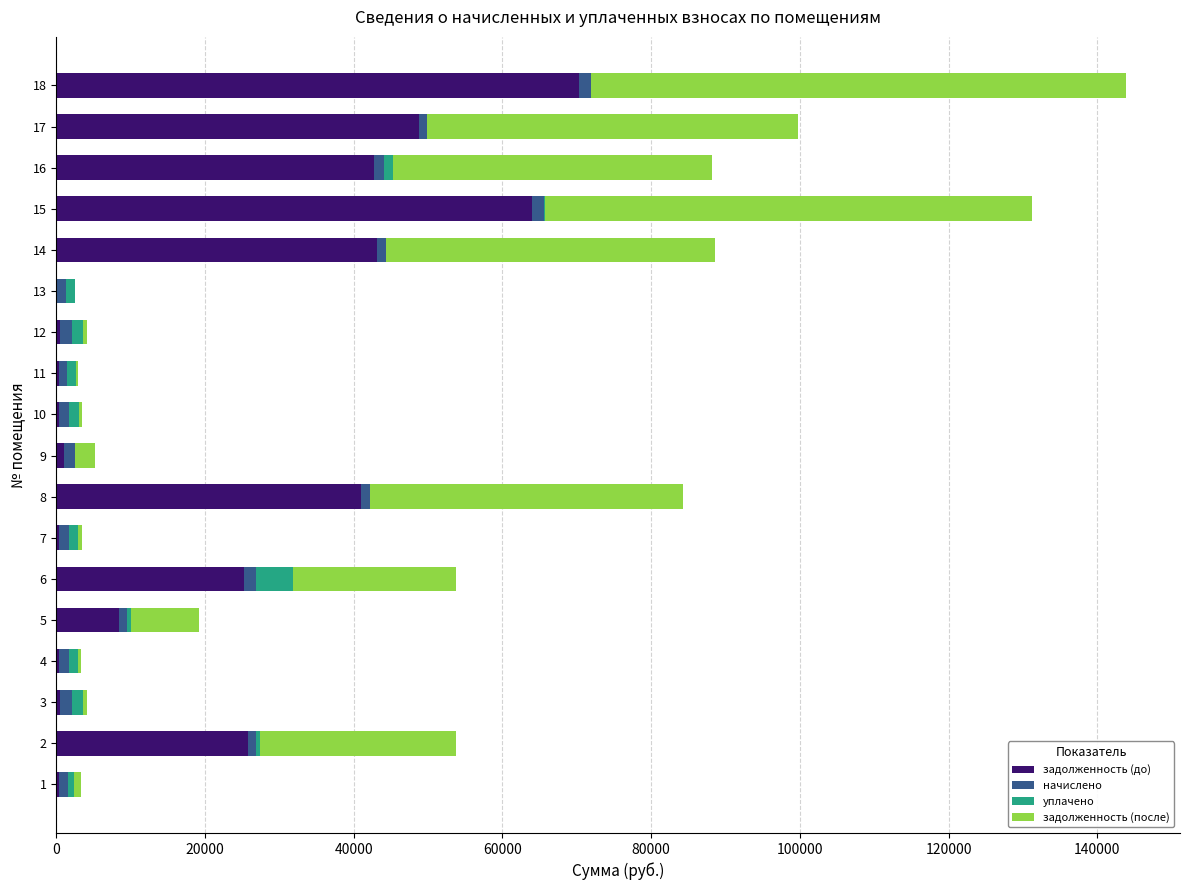

At which category is the sum across all series the highest?

18